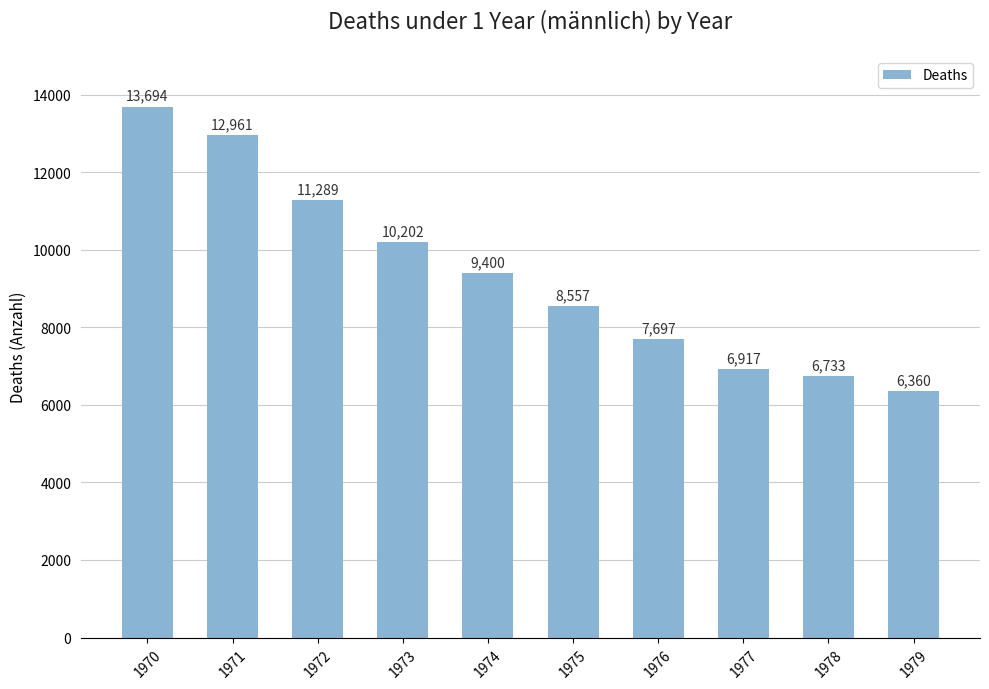

Is it true that the value at 1976 is 7697?

True